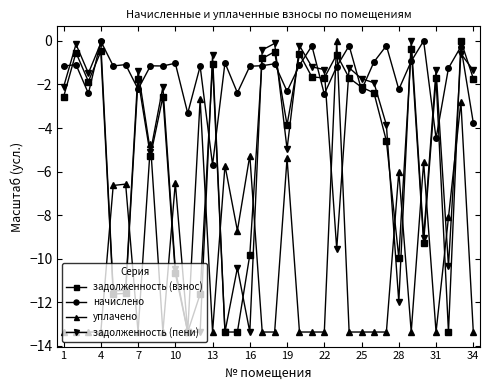

True or false: задолженность (пени) has more than 2 points higher than both neighbors.

True